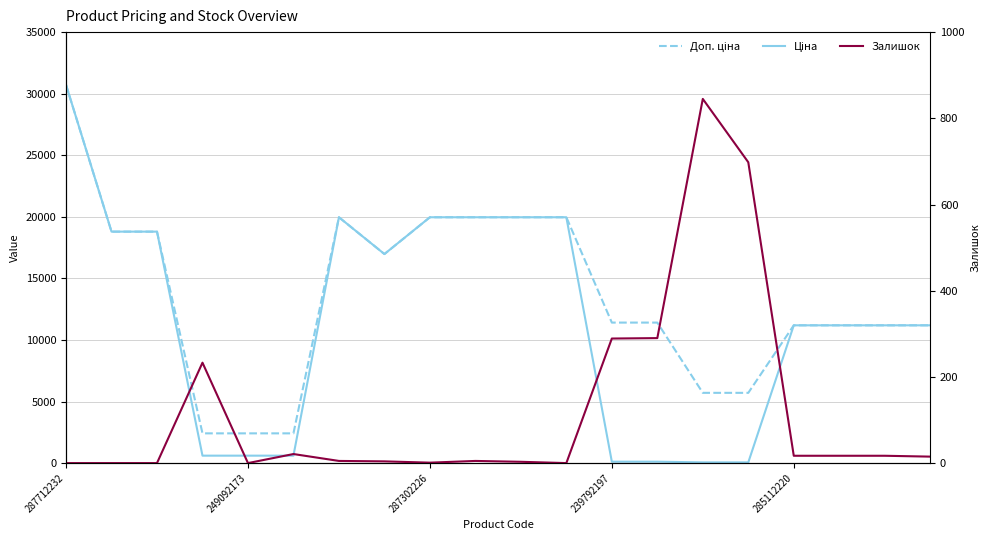

What is the difference between the maximum and minimum values in the Доп. ціна series?

28302.3